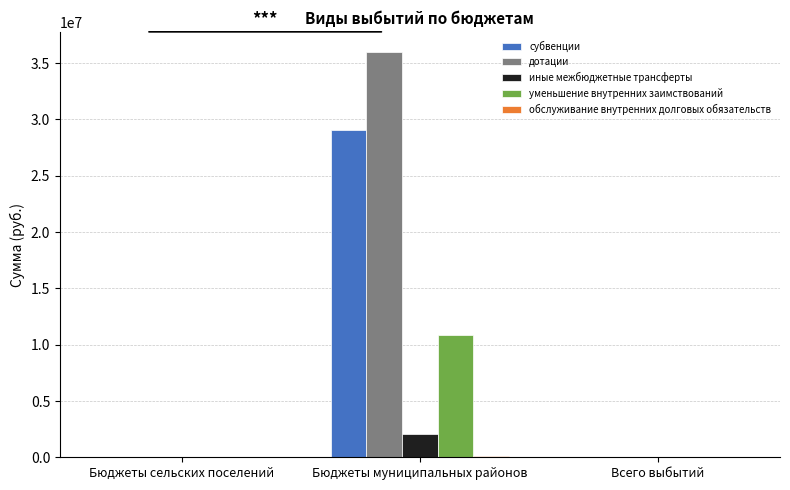

What is the sum of all уменьшение внутренних заимствований values?

10883200.0